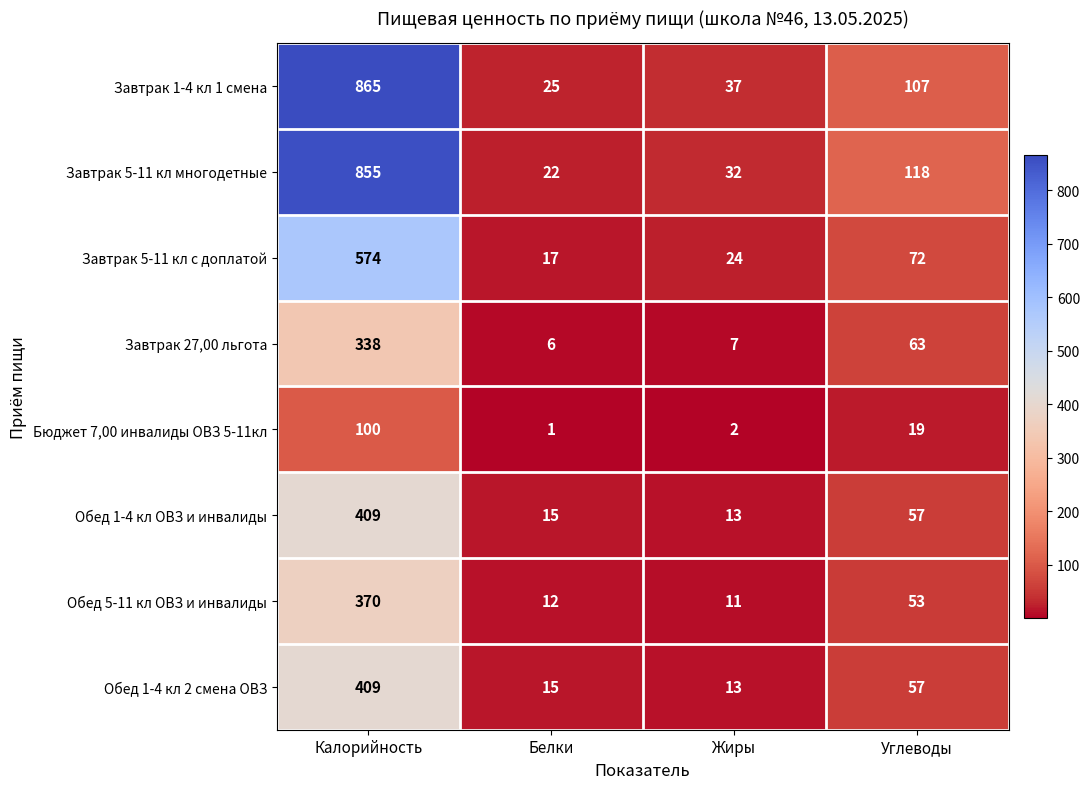

List the labels in order of Завтрак 5-11 кл многодетные value, largest first.

Калорийность, Углеводы, Жиры, Белки